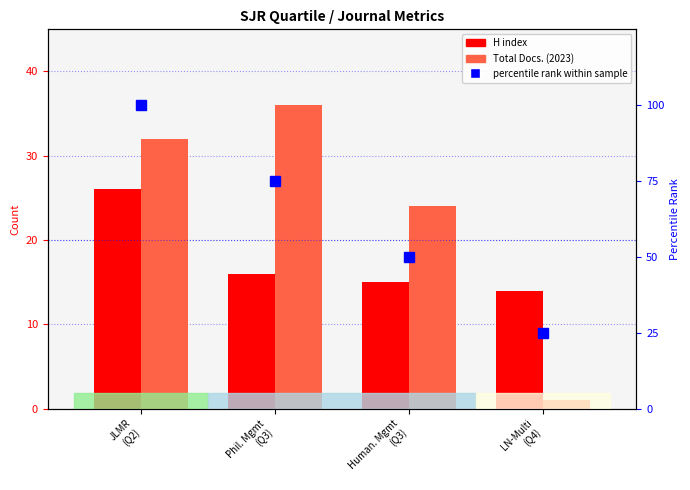

Where does the Total Docs. (2023) series first go above 32?

Phil. Mgmt
(Q3)